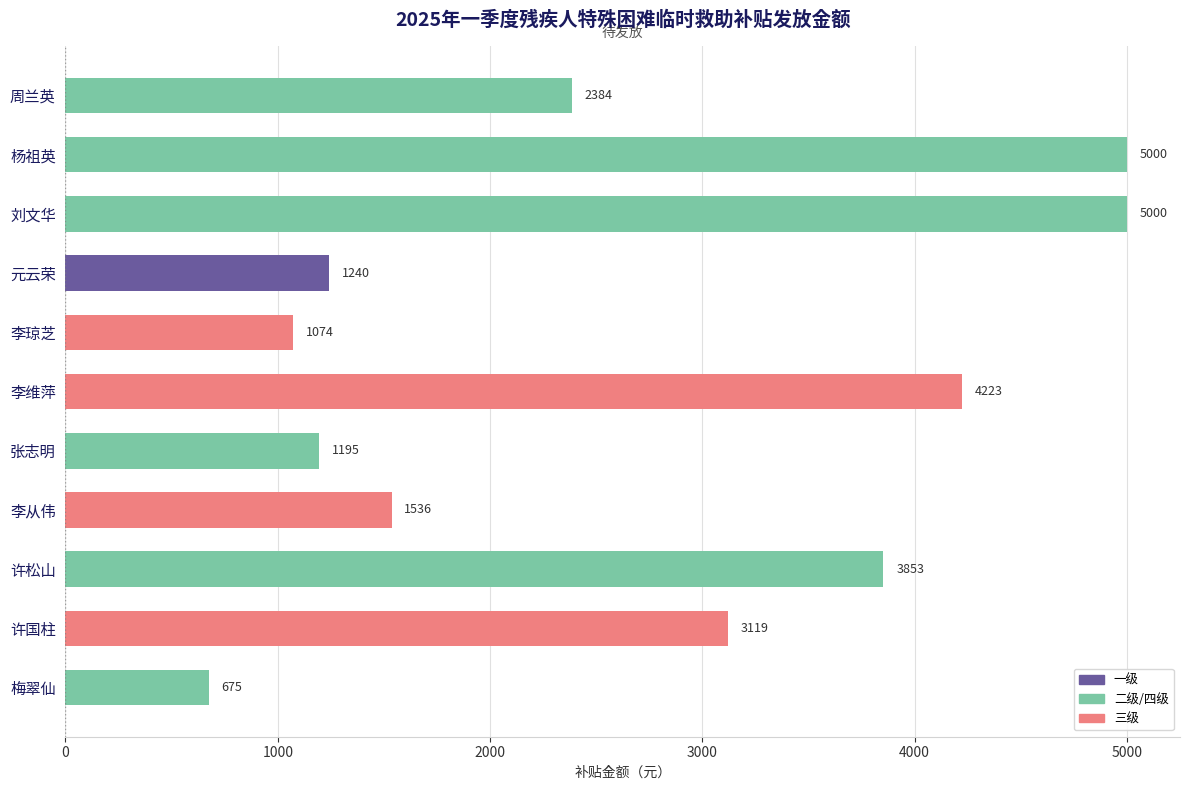

What is the greatest value displayed?

5000